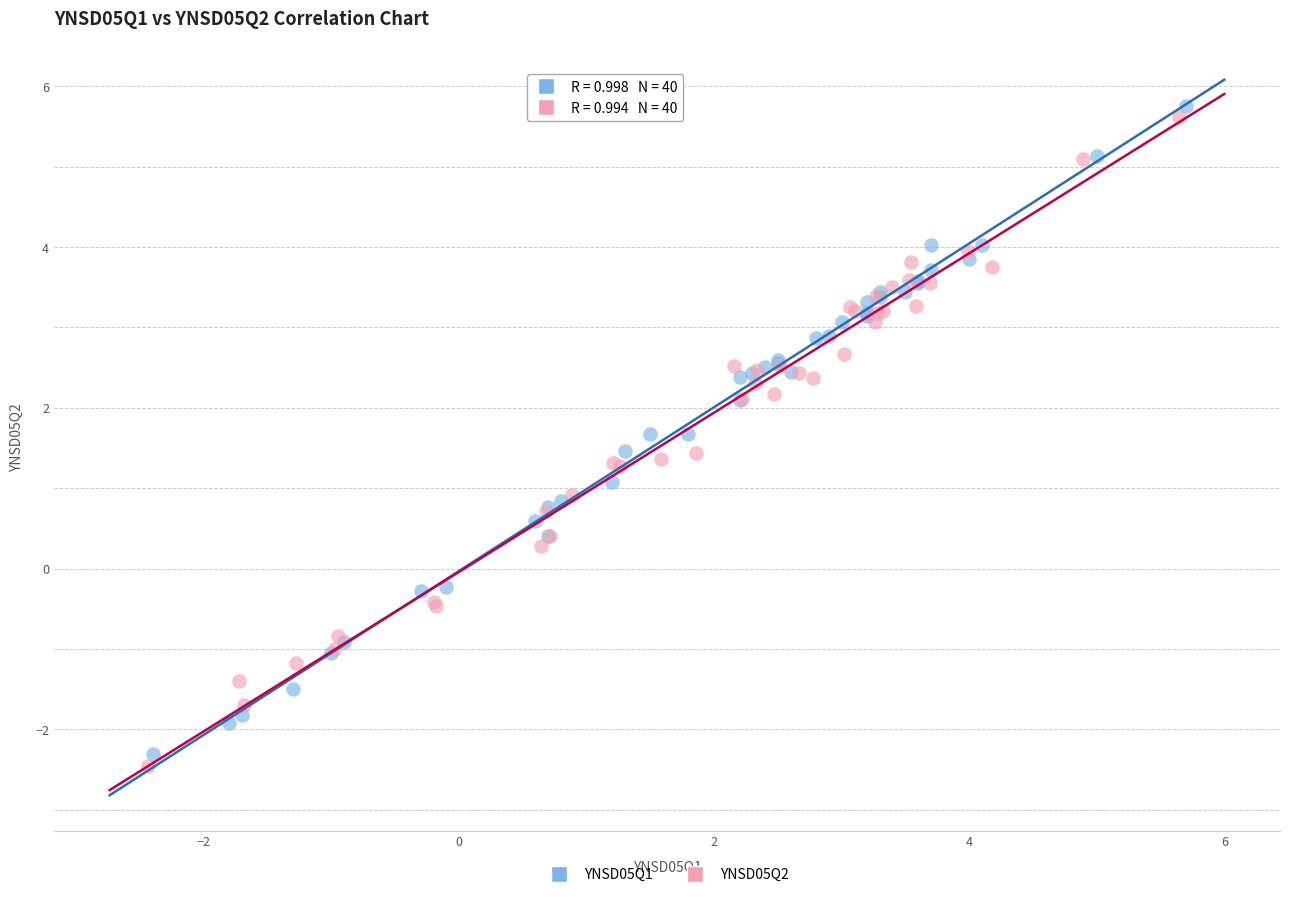

Which series has the widest spread of Y values?

YNSD05Q2